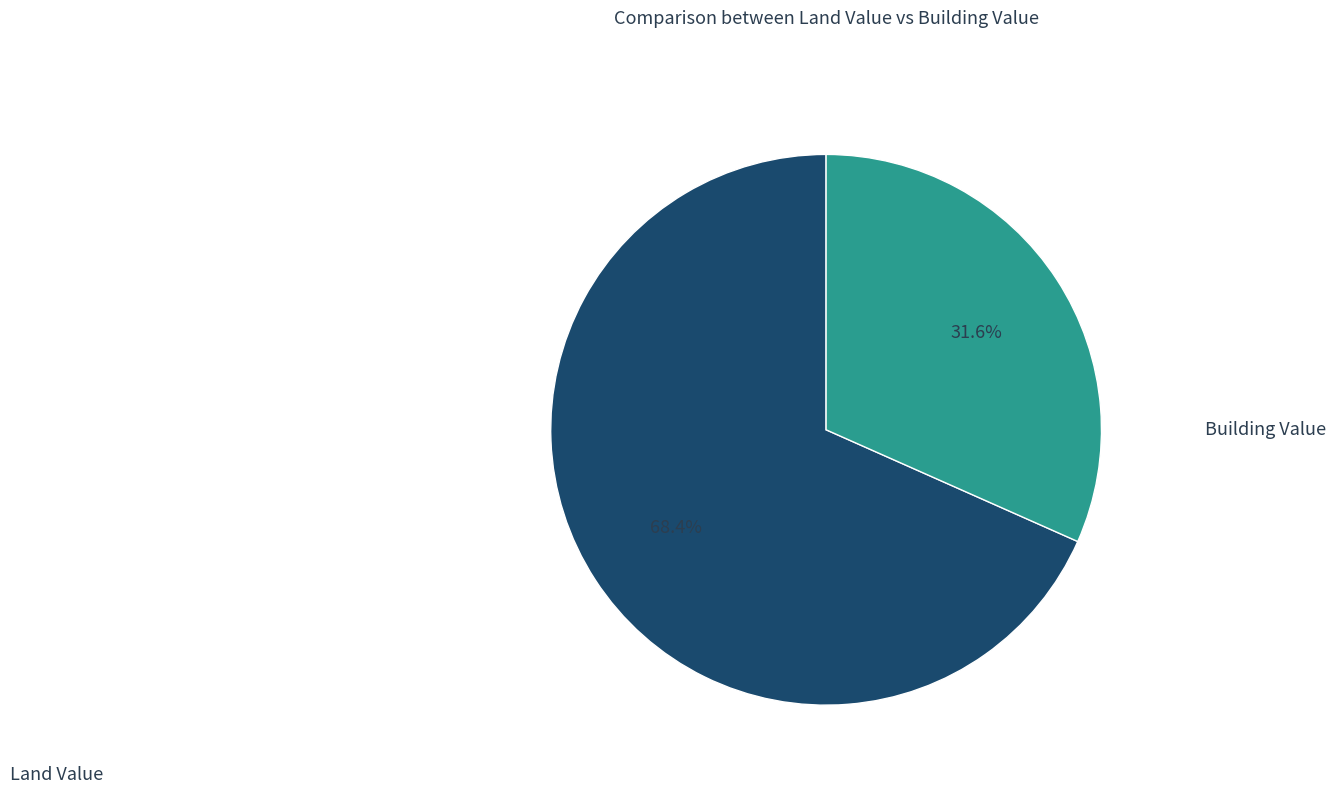

How many segments does this pie chart have?

2